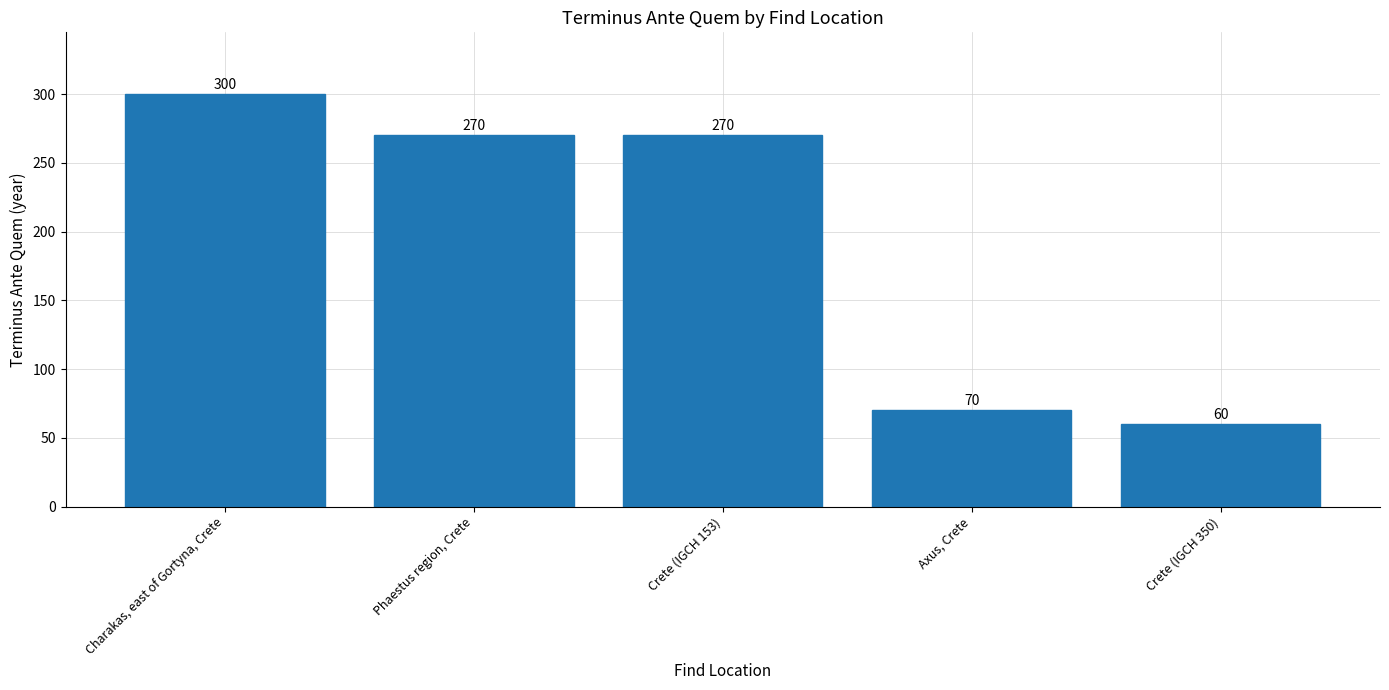

What is the smallest value displayed?

60